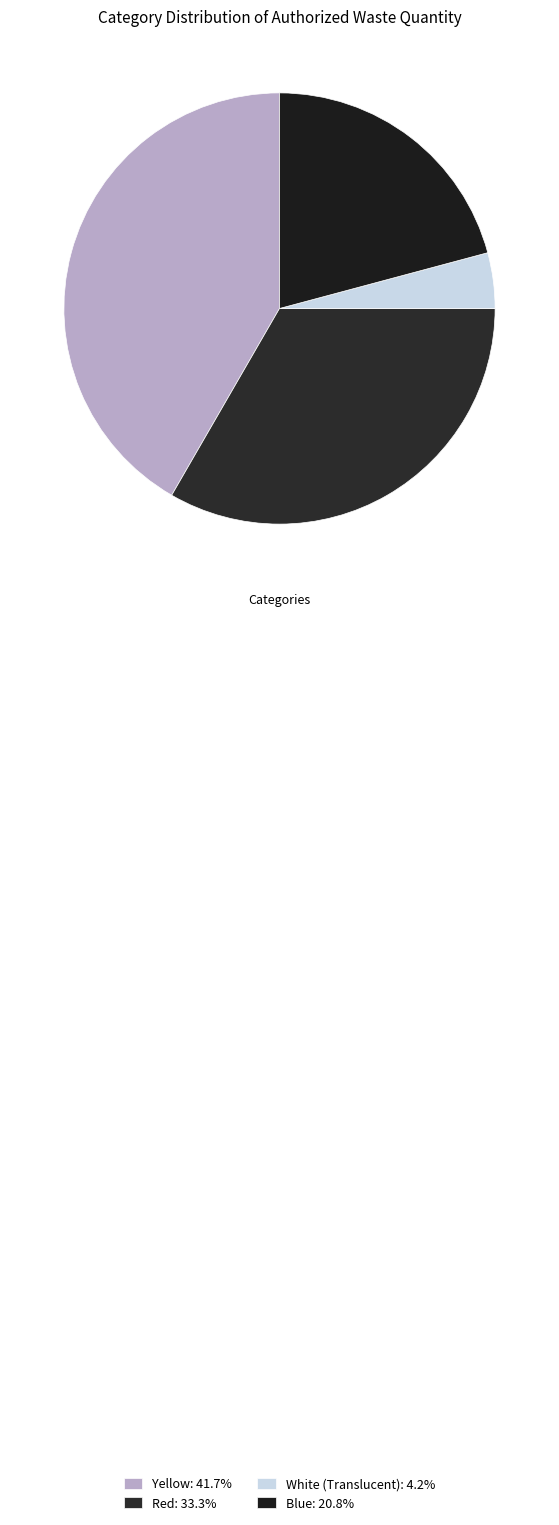

Is the sum of White (Translucent) and Yellow greater than half?

No